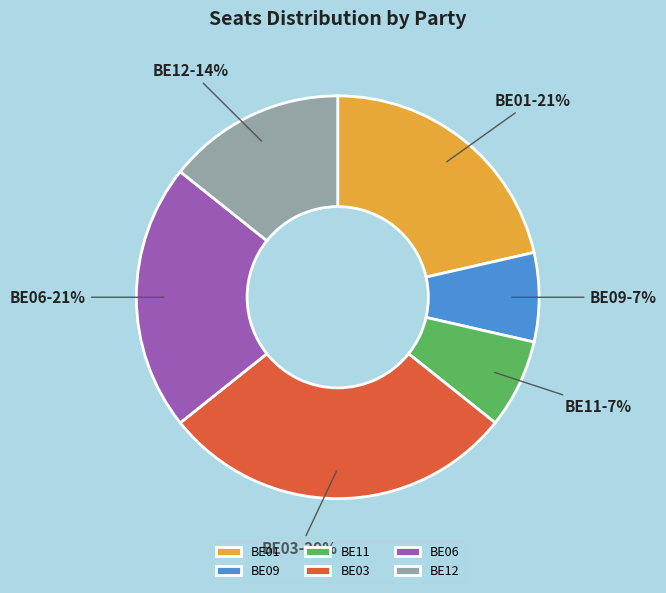

What percentage is the BE11 slice, to the nearest percent?

7%